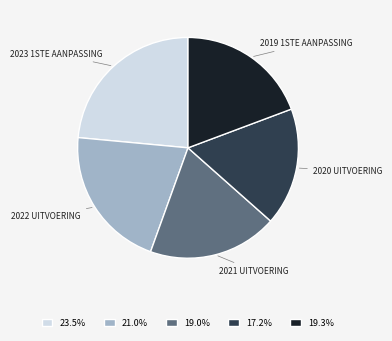

Does 17.2% represent more than half of the total?

No